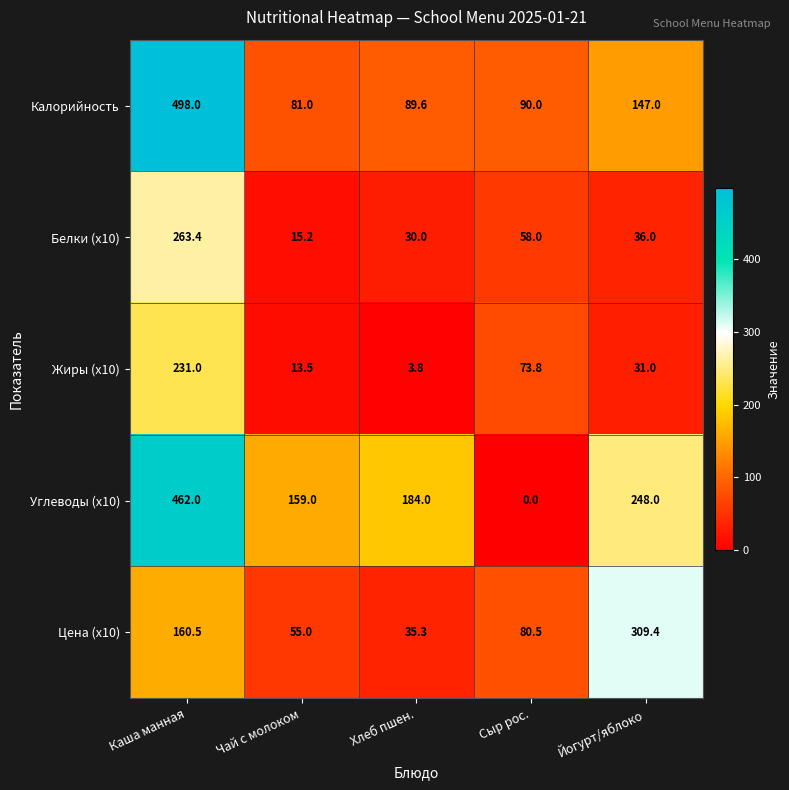

The value of Белки (x10) at Каша манная is 263.4. True or false?

True